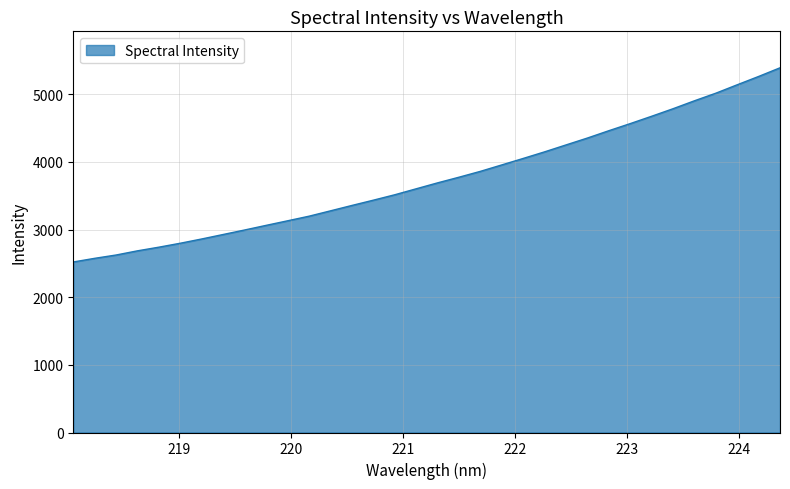

What is the minimum value shown in the chart?

2520.1